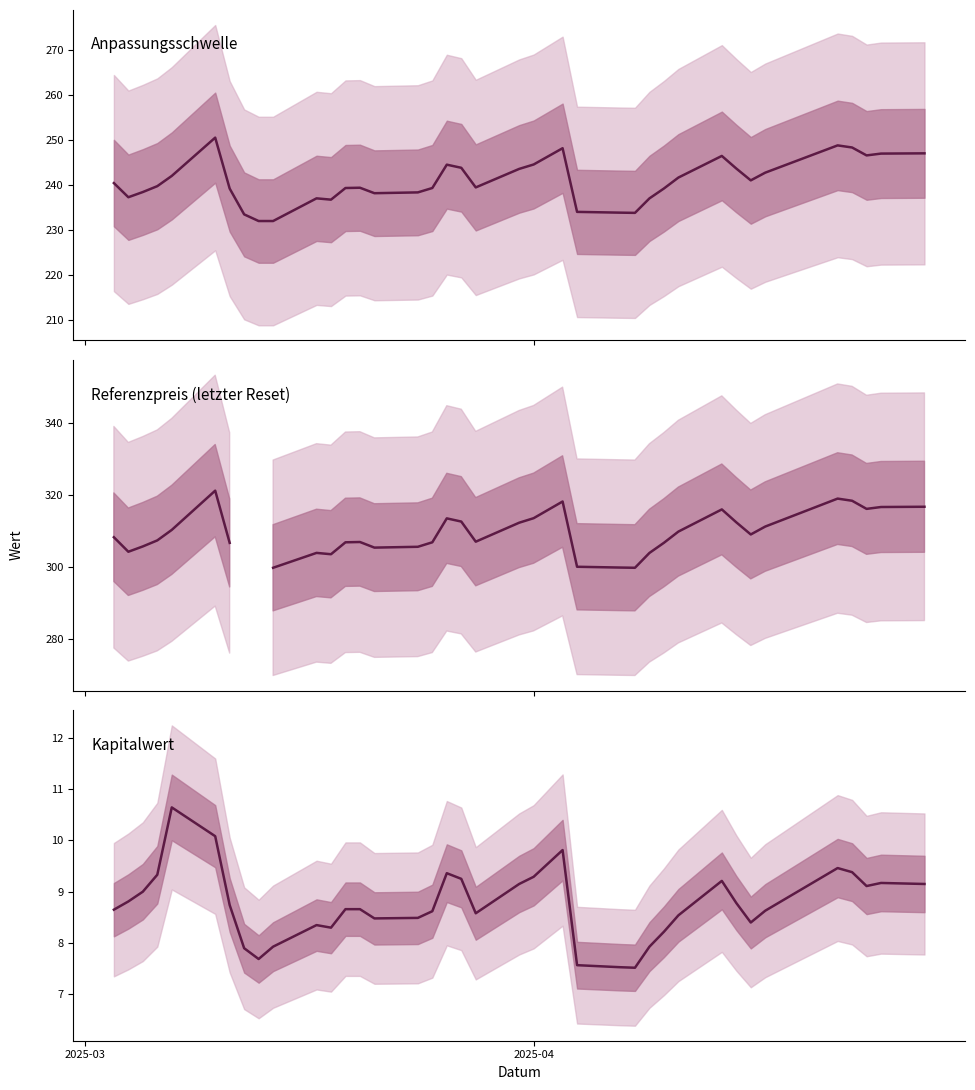

How many categories are shown in the chart?

38